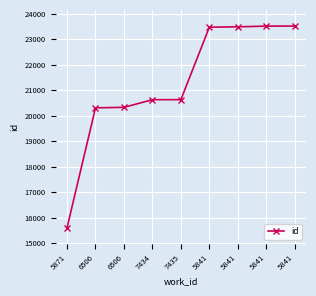

What is the change in value from 5841 to 5841?

+42